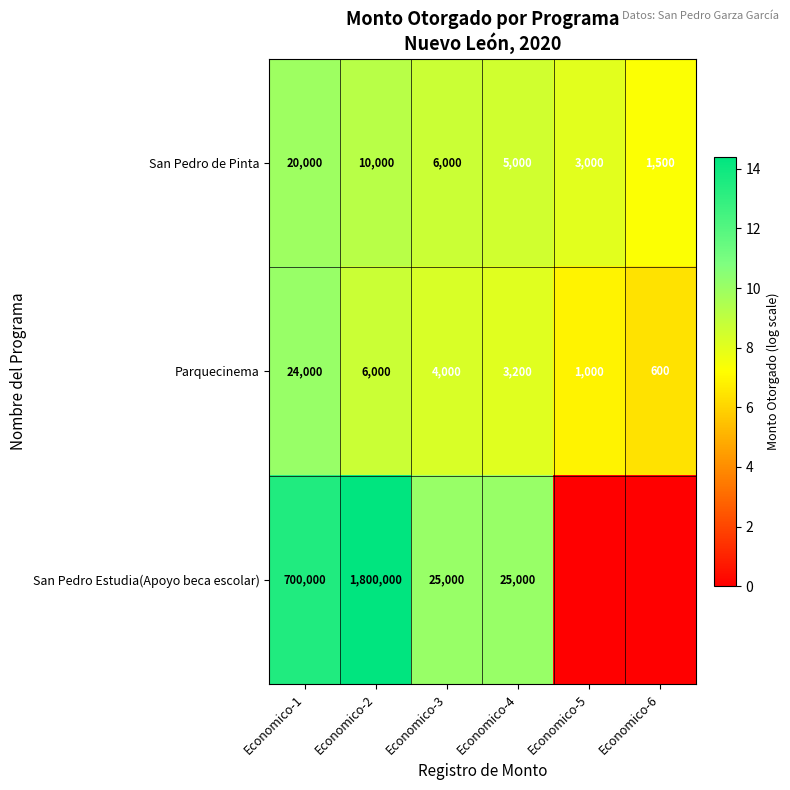

Between Economico-1 and Economico-2, which series saw the biggest shift?

San Pedro Estudia(Apoyo beca escolar)